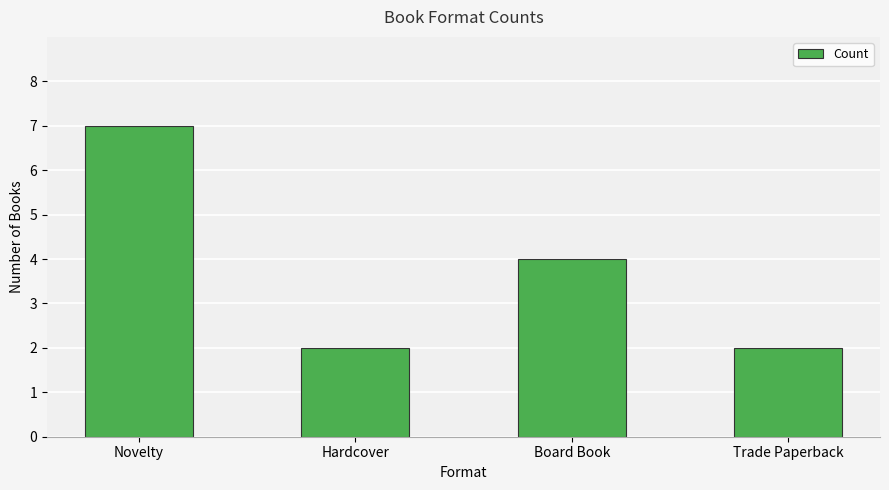

What is the sum of the values at Novelty and Hardcover?

9